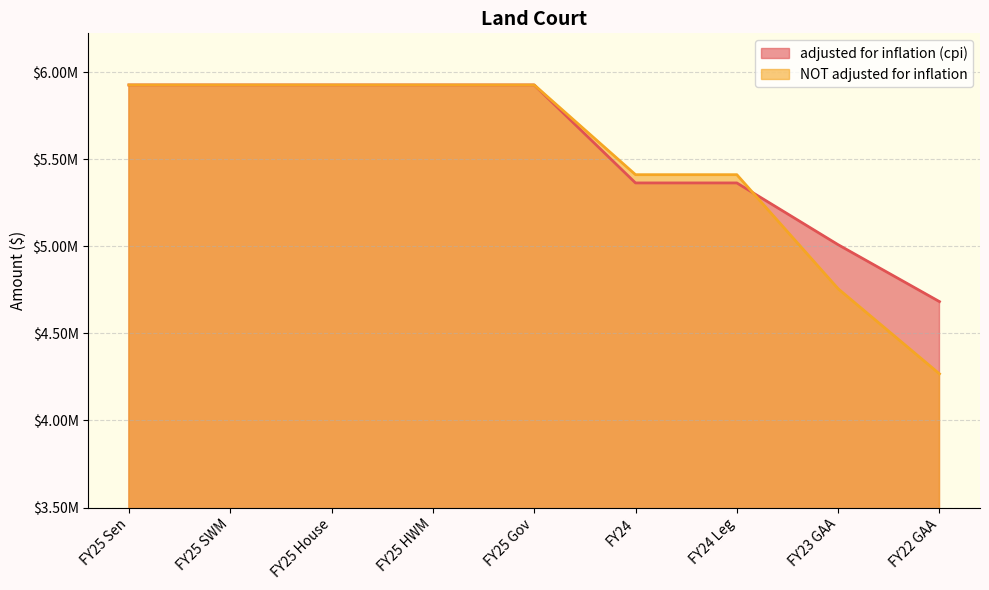

Which category has the lowest value in the NOT adjusted for inflation series?

FY22 GAA